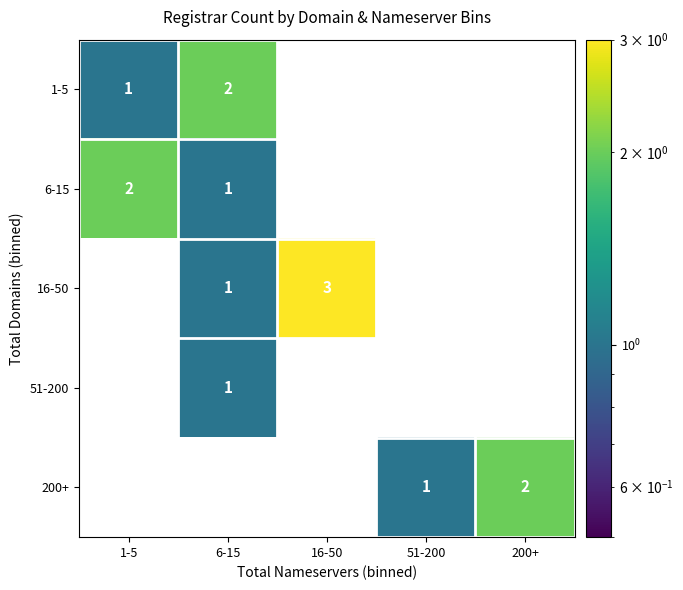

Count the number of categories in the chart.

5